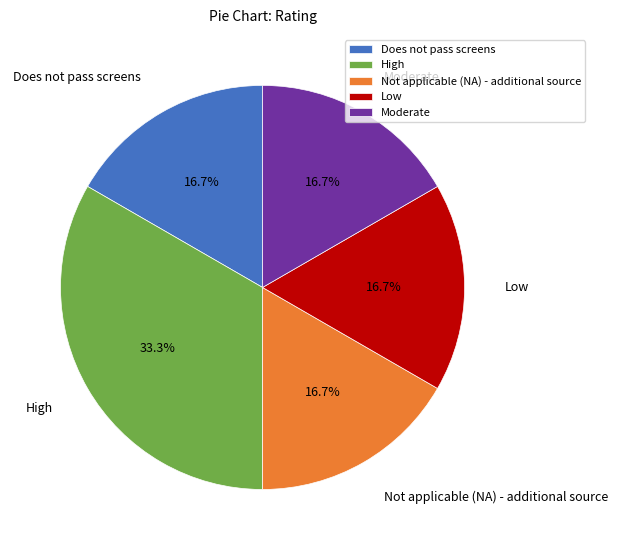

How much of the chart is everything except Not applicable (NA) - additional source?

83.3%